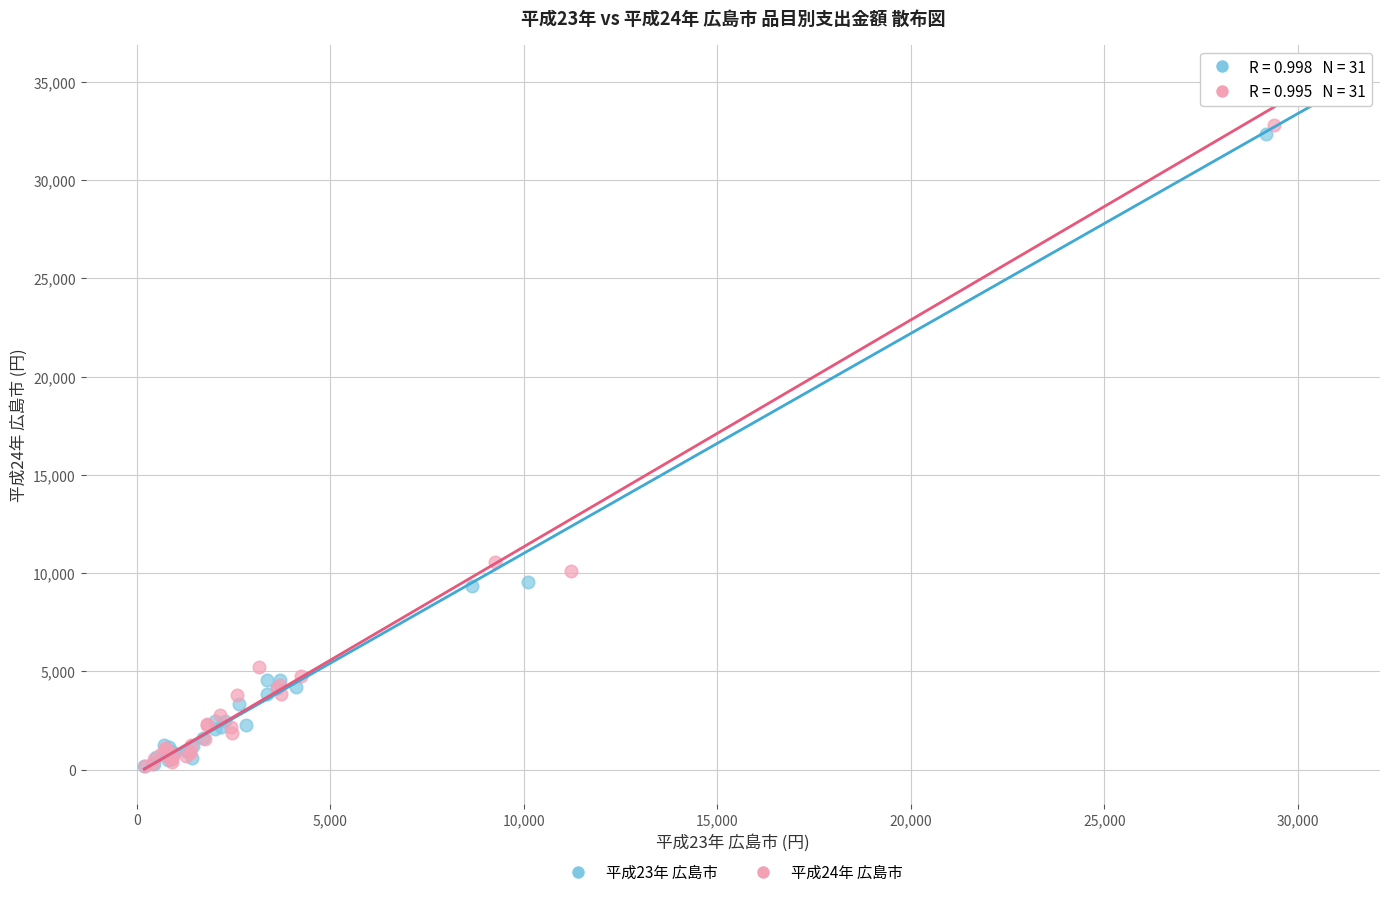

Which series has the largest Y range (max minus min)?

平成24年 広島市